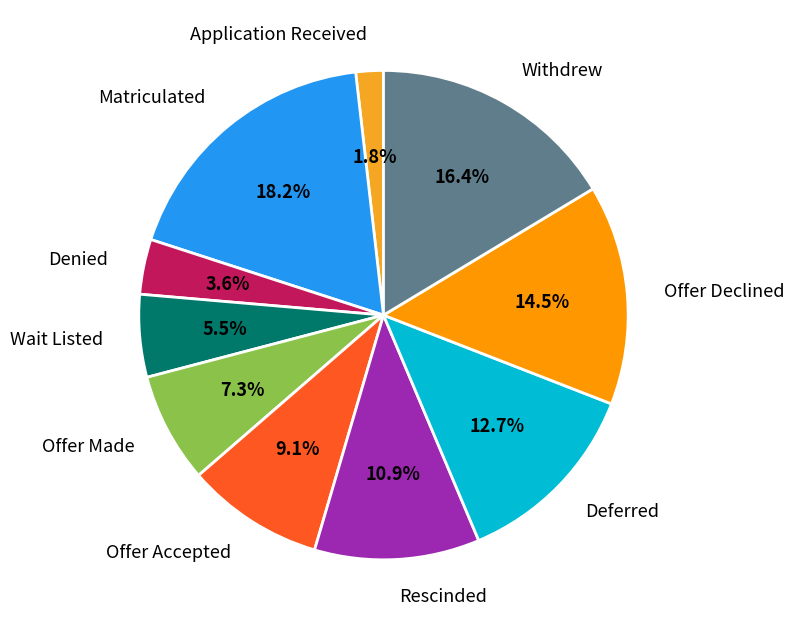

Is there a majority slice in this chart?

No